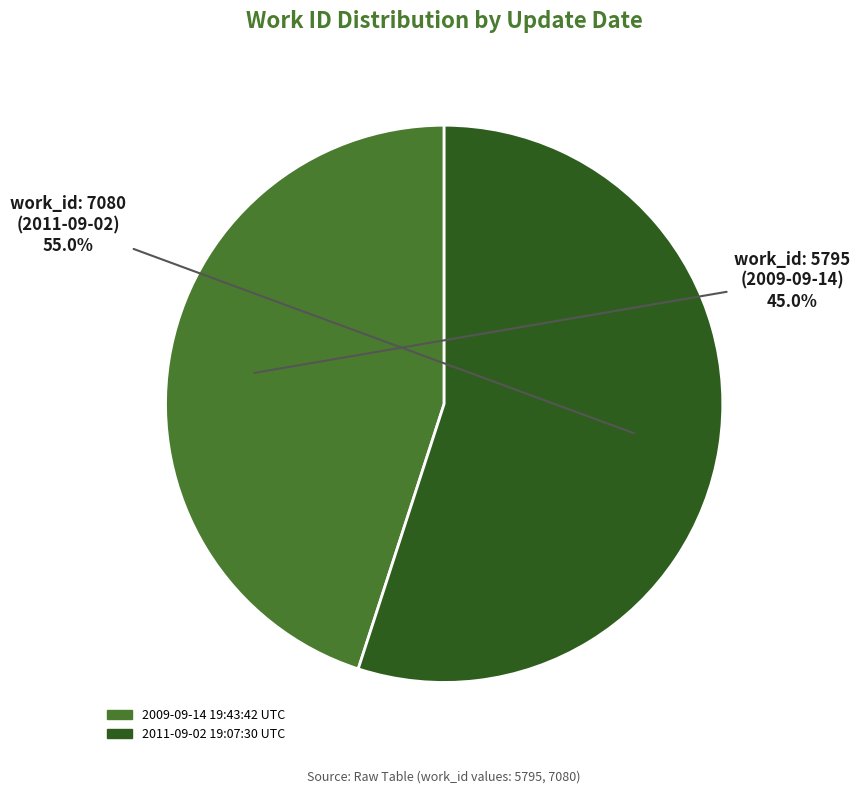

What is the largest slice in the pie chart?

2011-09-02 19:07:30 UTC